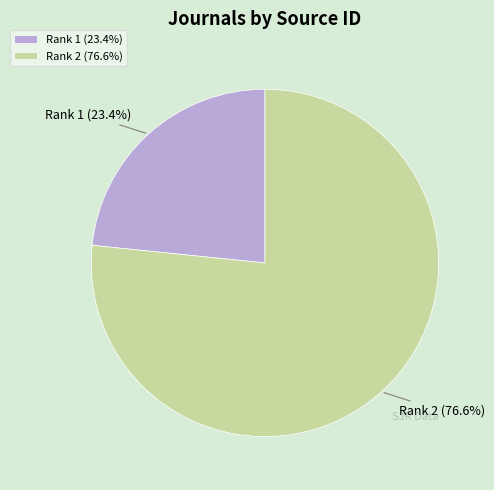

Which slice is the largest?

Rank 2 (76.6%)